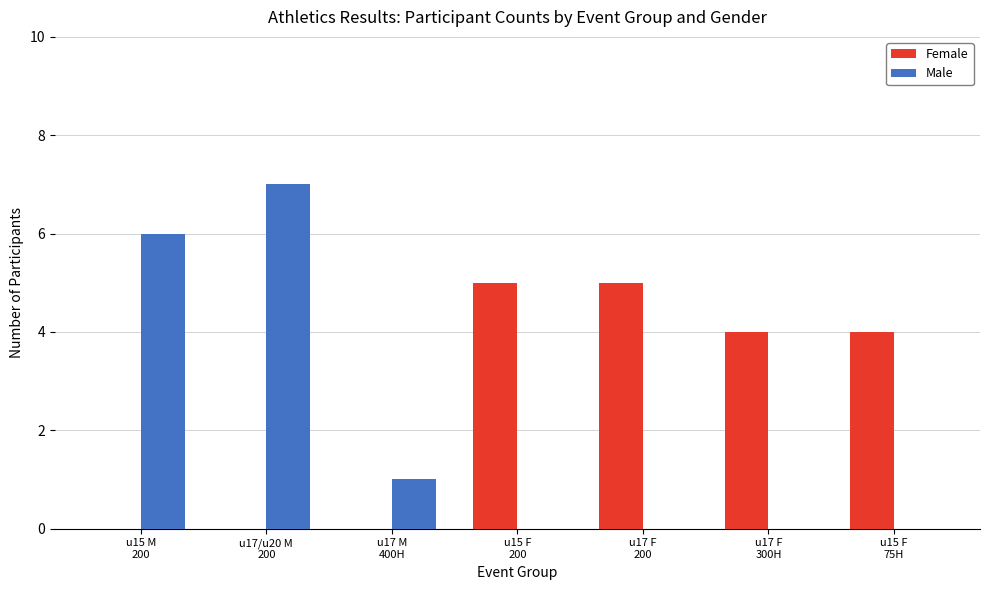

What is the average value of the Male series?

2